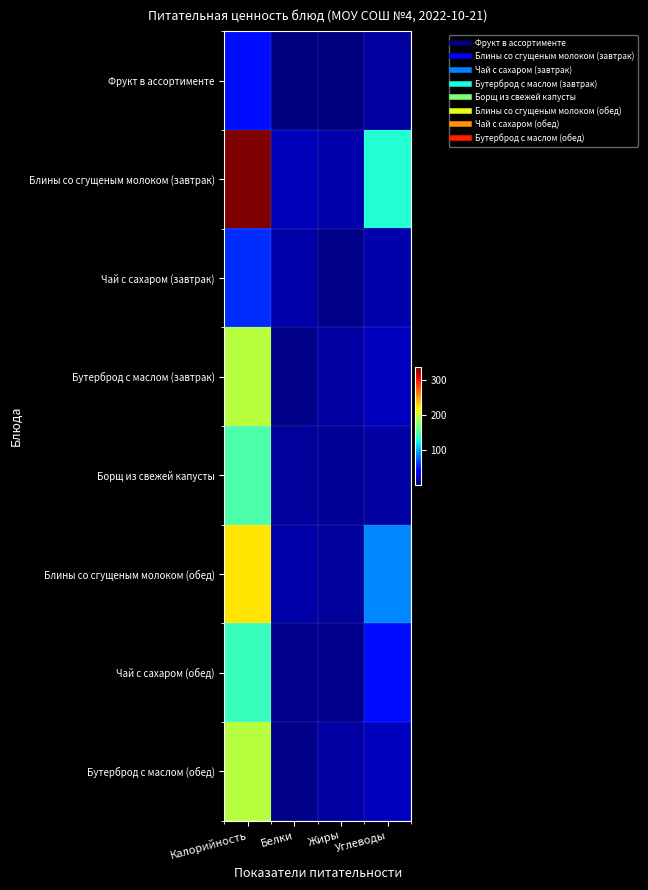

What is the total value across all series at Калорийность?

1344.0